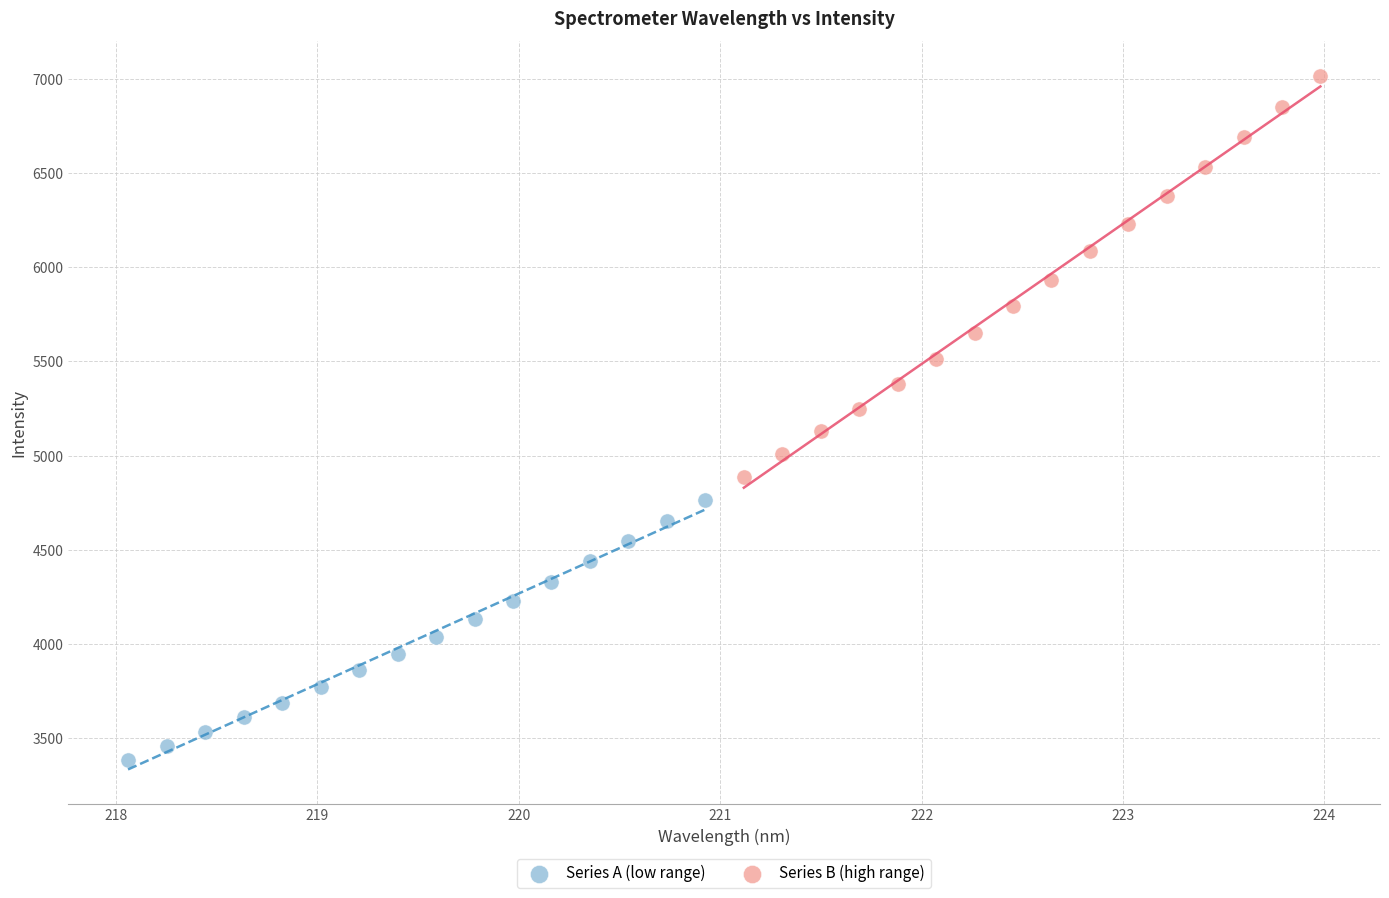

Which series contains the lowest Y value?

Series A (low range)